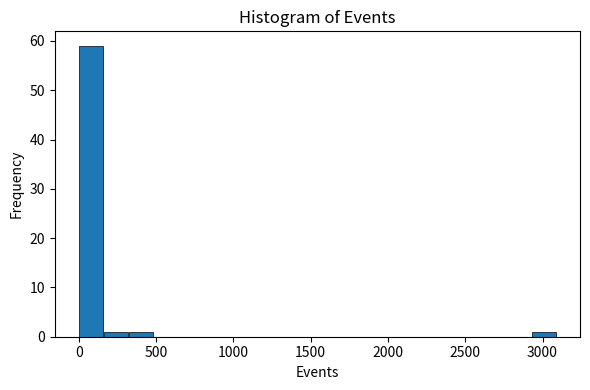

Read against the x-axis, roughly where is the centre of the tallest bar?

100